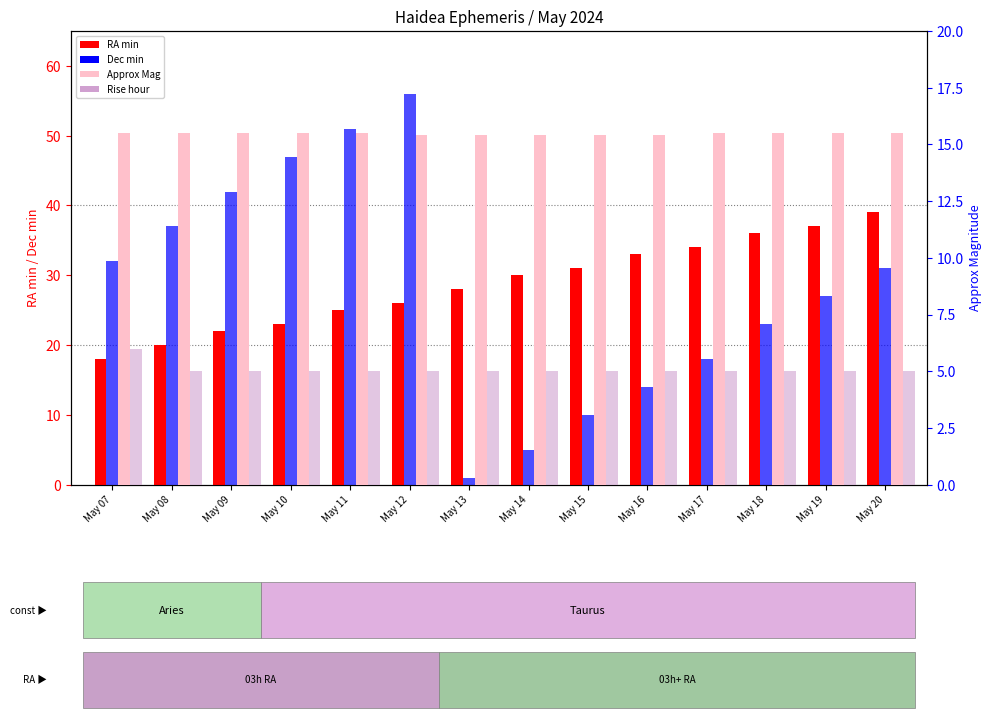

At how many categories does at least one series exceed 1?

14